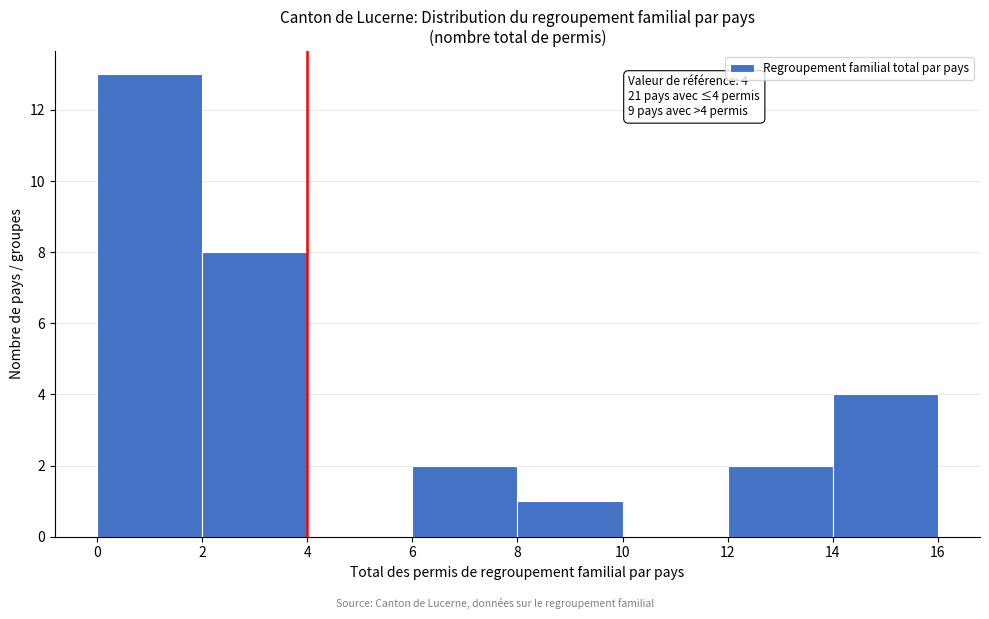

Over which range of the x-axis is the bar tallest?

0 to 2